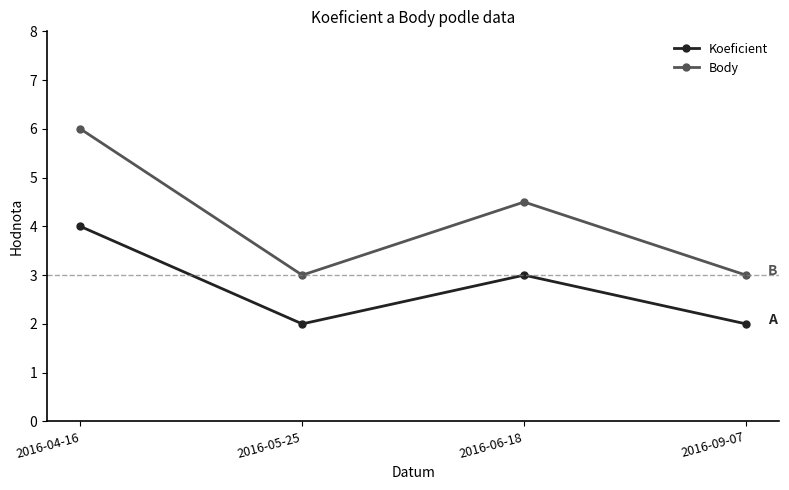

What is the difference between the highest and lowest values at 2016-05-25?

1.0